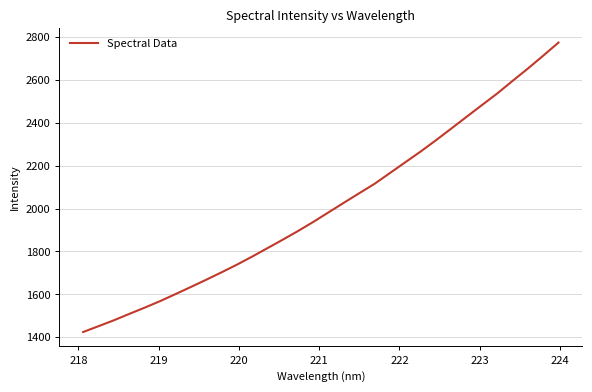

What is the maximum value shown in the chart?

2774.3